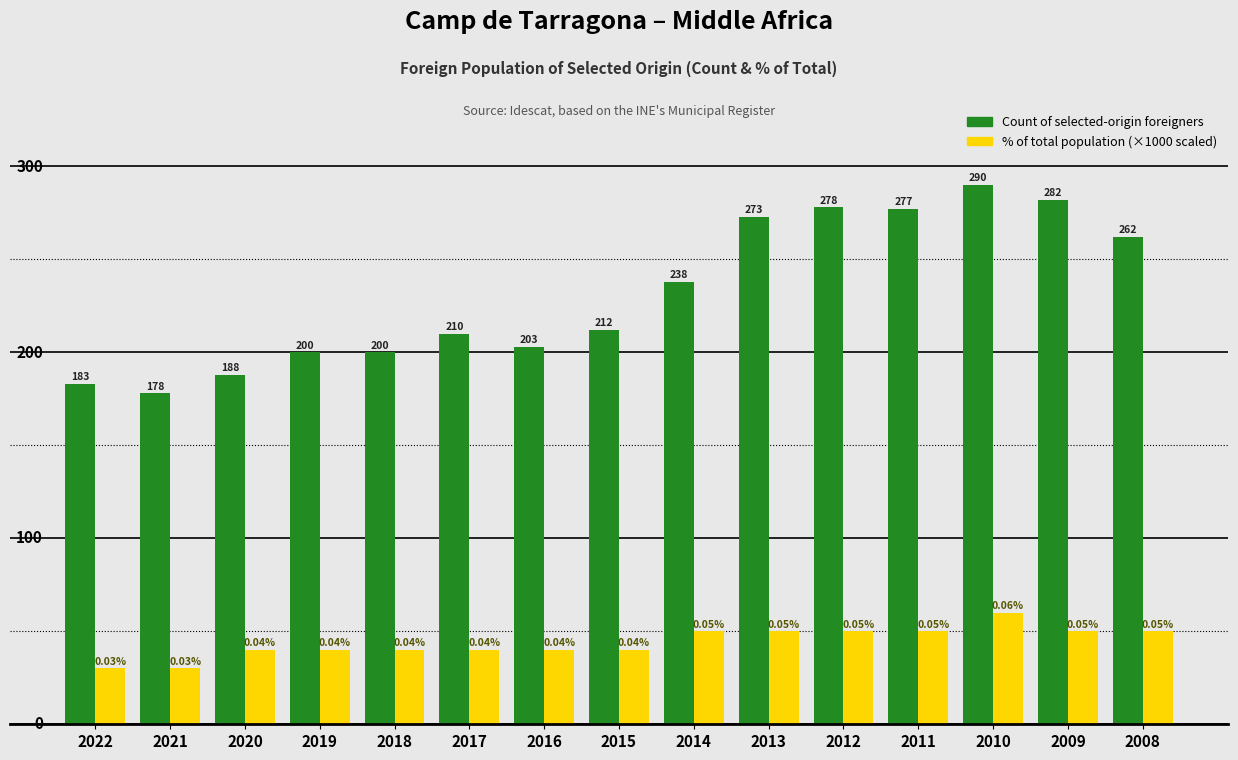

Are the bars grouped side by side (vs. stacked)?

Yes